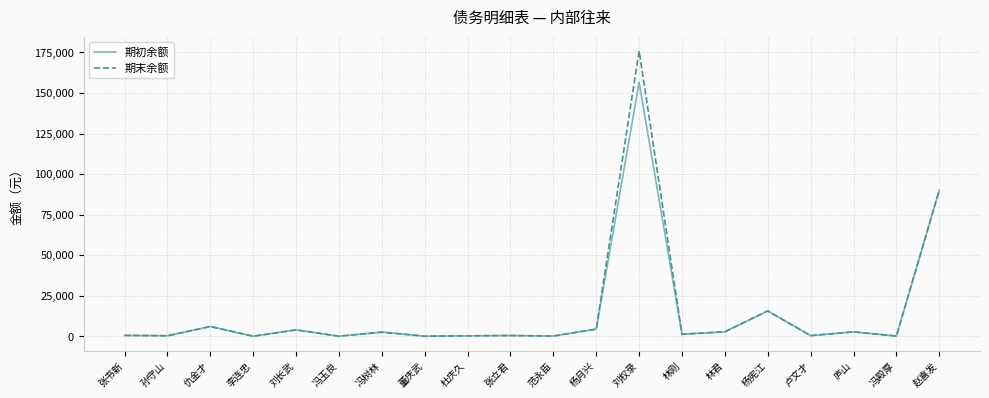

At which category is the sum across all series the highest?

刘权录